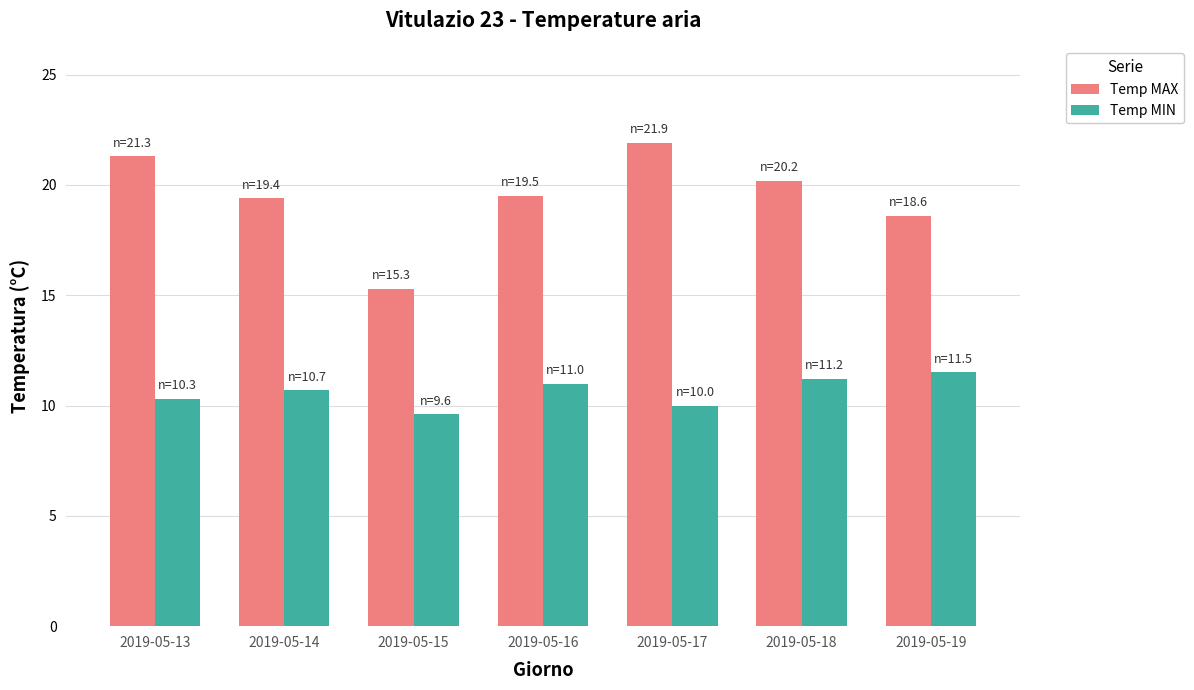

How many values in the Temp MAX series are below 19?

2